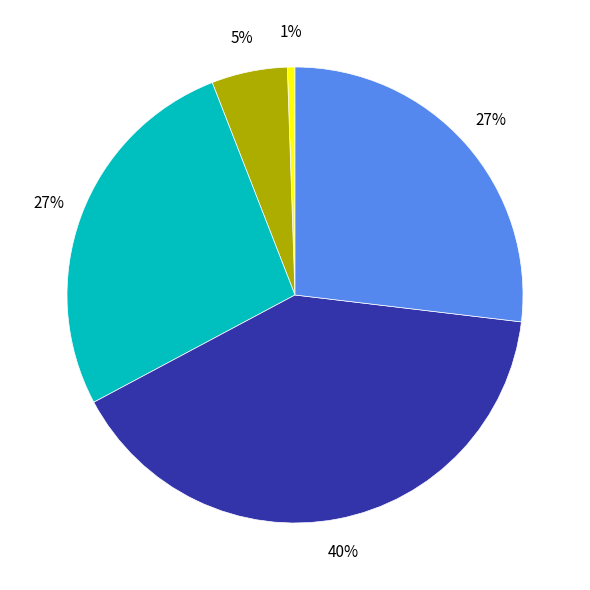

Is there any slice that represents more than half of the pie?

No